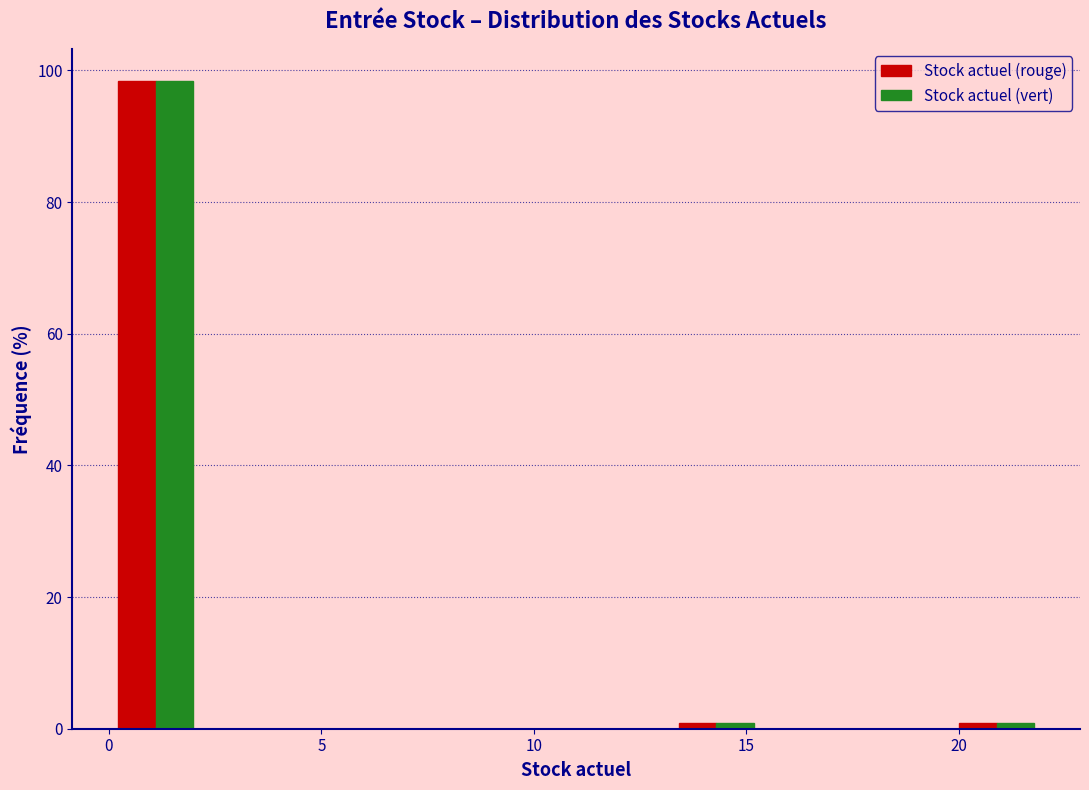

Reading left to right, transcribe this chart: for each range on the x-axis, give the height of each series' bar. Neither the bar edges nor the heights are printed on the chart, so give them approximately, as read against the axes.

0.0 to 2.2: Stock actuel (rouge)=98	Stock actuel (vert)=98
2.2 to 4.4: Stock actuel (rouge)=0	Stock actuel (vert)=0
4.4 to 6.6: Stock actuel (rouge)=0	Stock actuel (vert)=0
6.6 to 8.8: Stock actuel (rouge)=0	Stock actuel (vert)=0
8.8 to 11.0: Stock actuel (rouge)=0	Stock actuel (vert)=0
11.0 to 13.2: Stock actuel (rouge)=0	Stock actuel (vert)=0
13.2 to 15.4: Stock actuel (rouge)=under 2	Stock actuel (vert)=under 2
15.4 to 17.6: Stock actuel (rouge)=0	Stock actuel (vert)=0
17.6 to 19.8: Stock actuel (rouge)=0	Stock actuel (vert)=0
19.8 to 22.0: Stock actuel (rouge)=under 2	Stock actuel (vert)=under 2